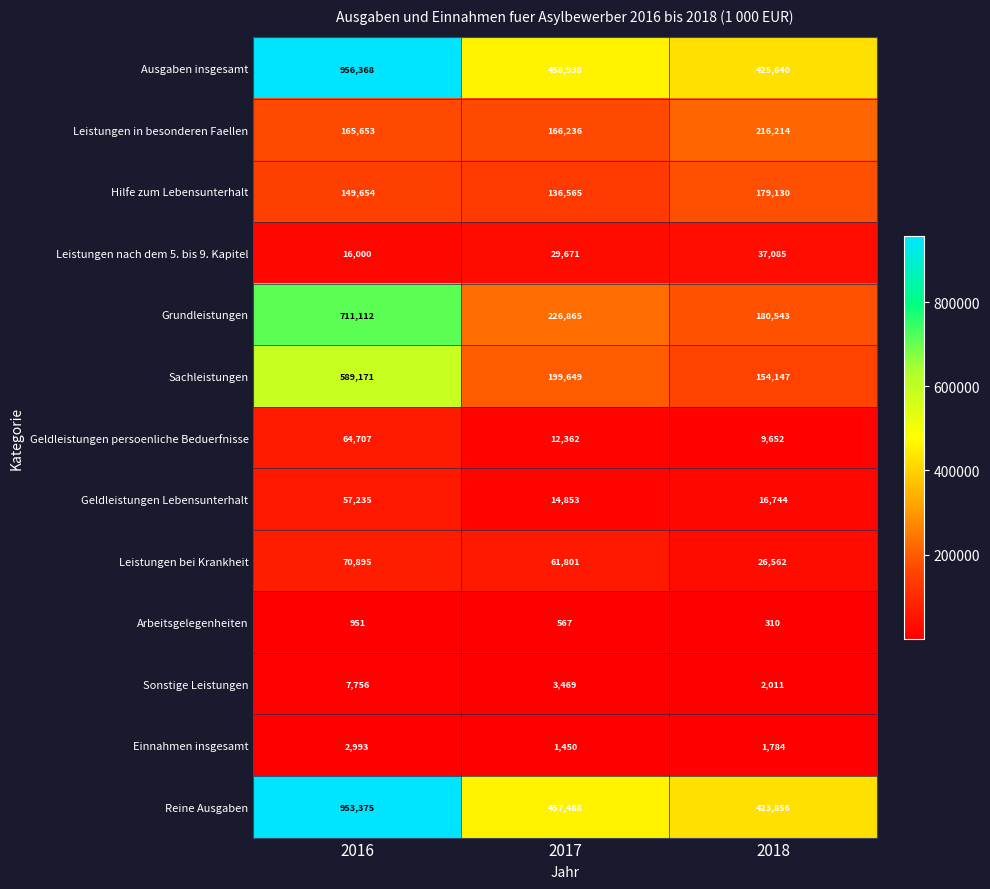

At which label does Reine Ausgaben reach its peak?

2016